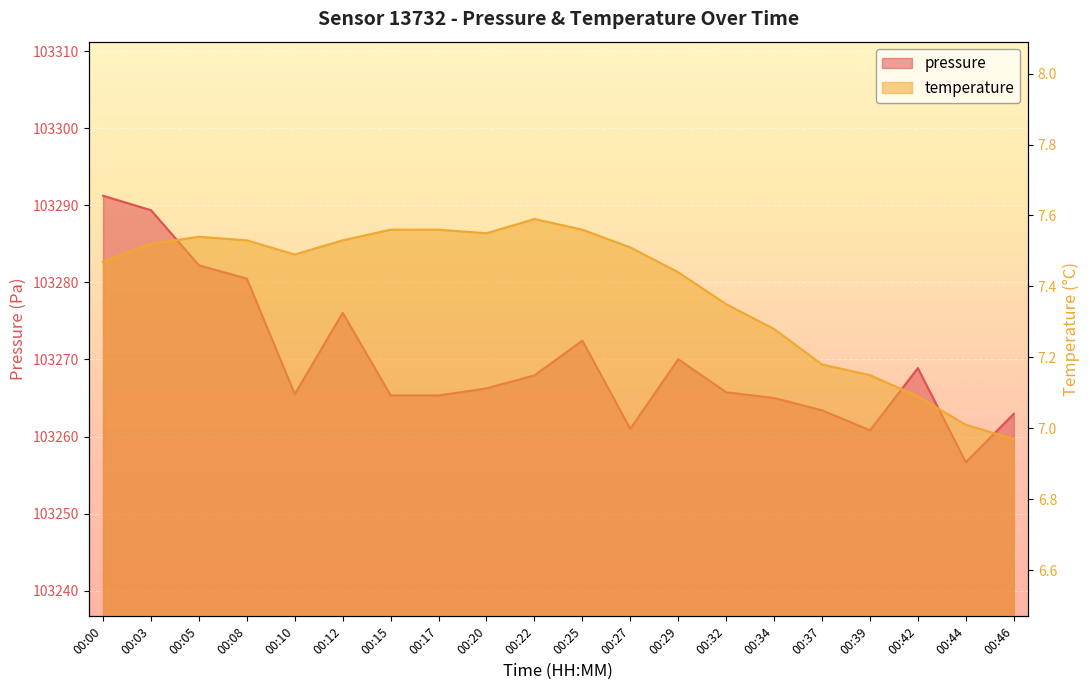

What is the value of the pressure point at the 12th from the left?

103261.0